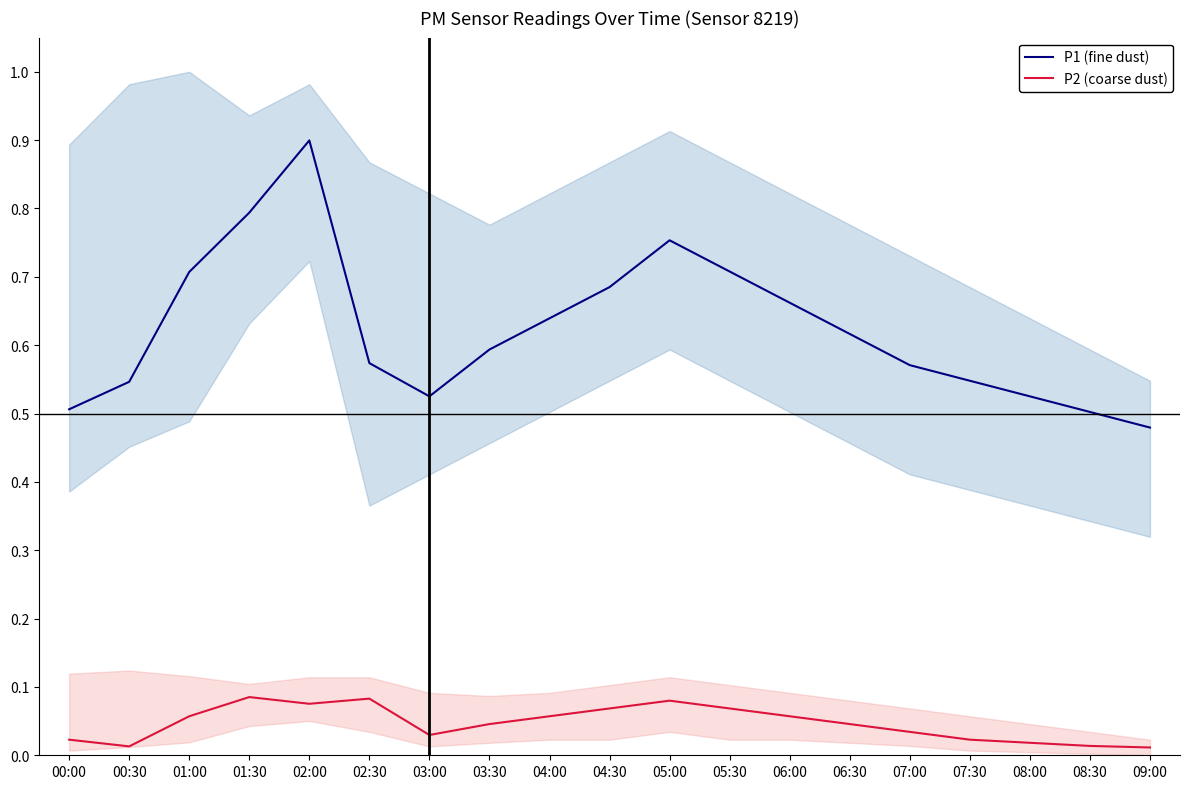

Which series has the widest spread of values?

P1 (fine dust)